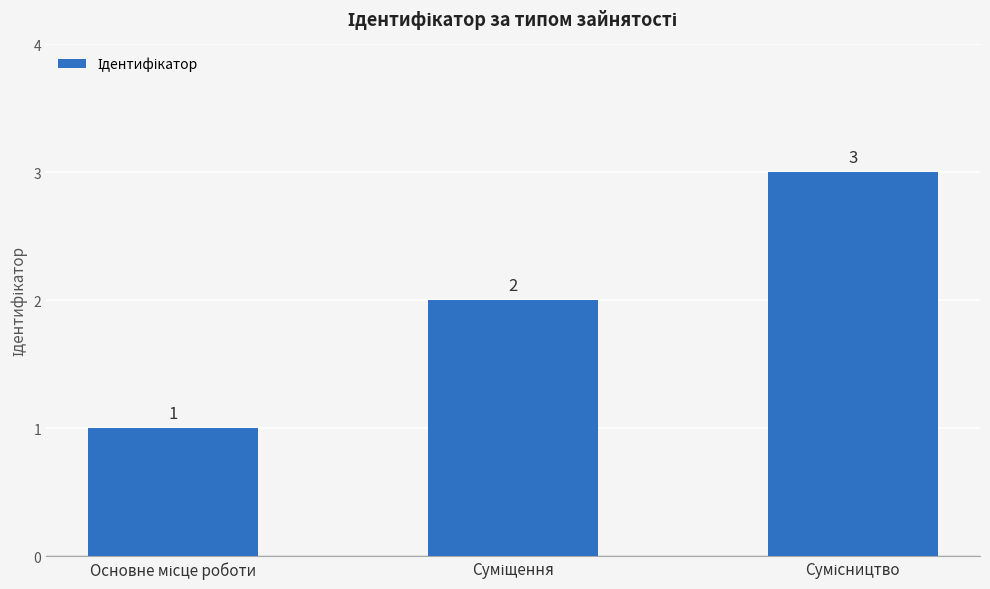

How many values are between 1 and 3?

3